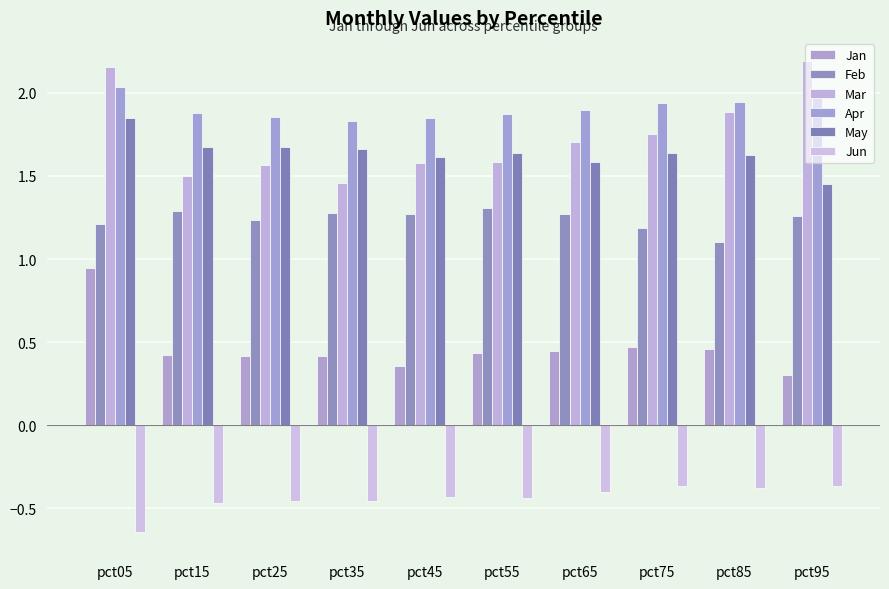

What is the difference between the maximum and second lowest values in the Apr series?

0.2